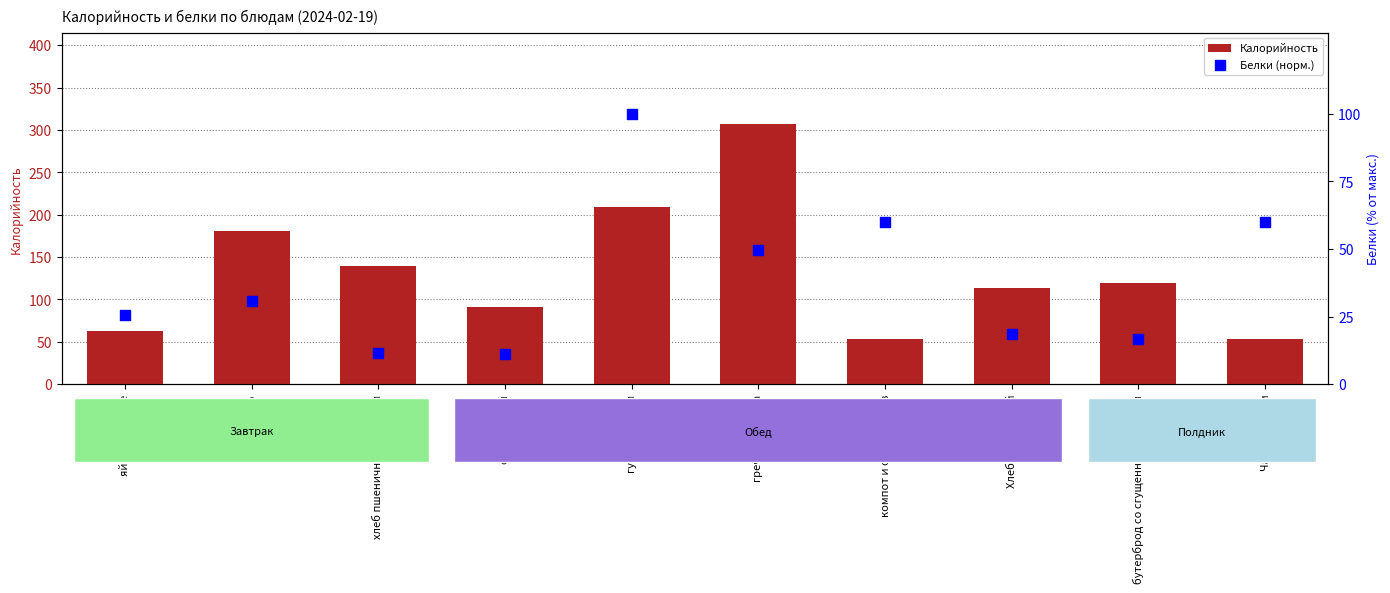

What are all the series names shown in the legend?

Калорийность, Белки (норм.)